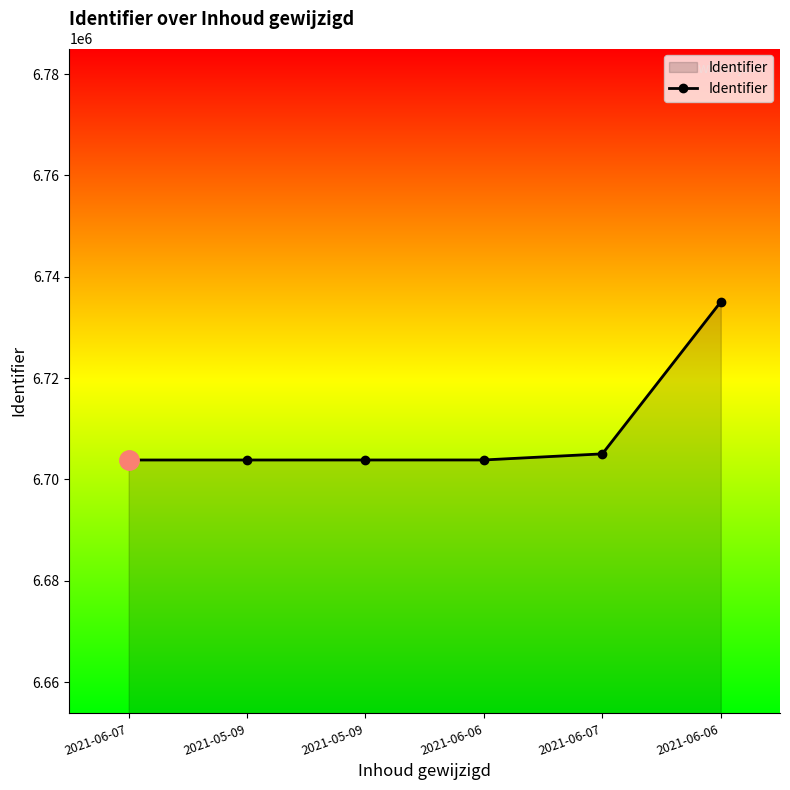

True or false: the data has more than 2 interior local peaks.

False